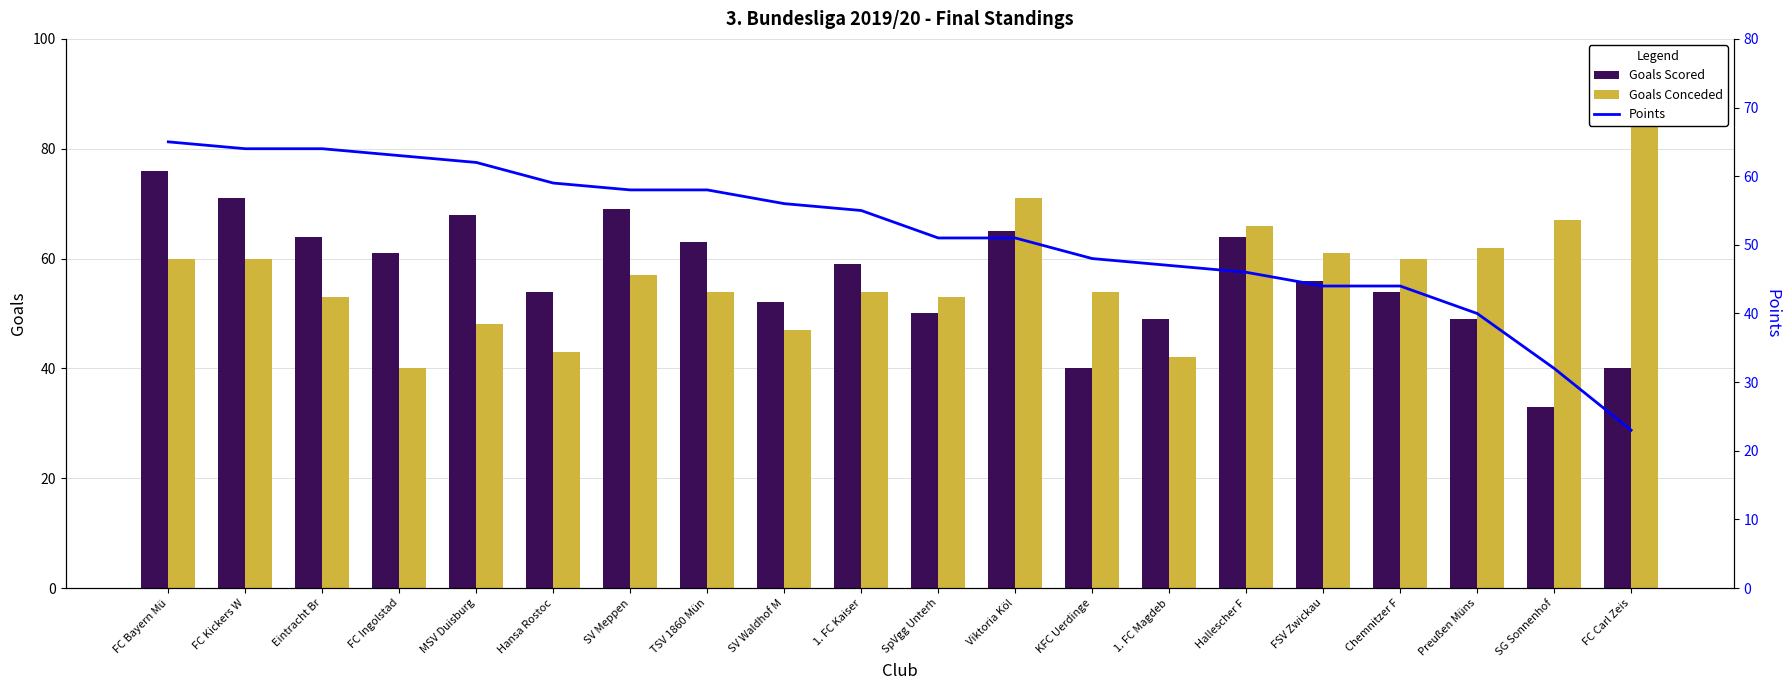

What position from the left is FC Kickers W?

2